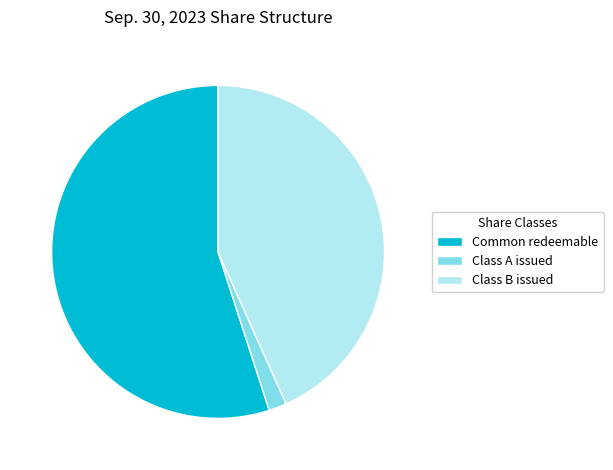

Is the sum of Common redeemable and Class B issued greater than half?

Yes